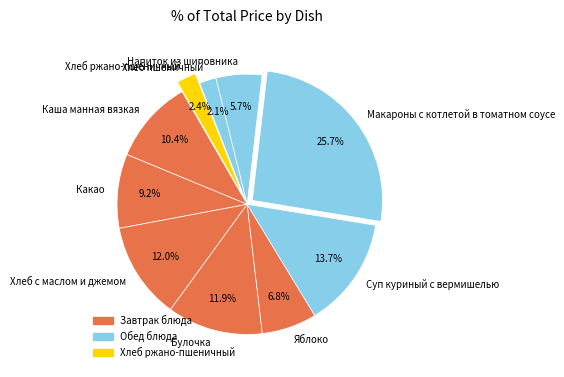

To the nearest percent, what percentage of the pie is Яблоко?

7%